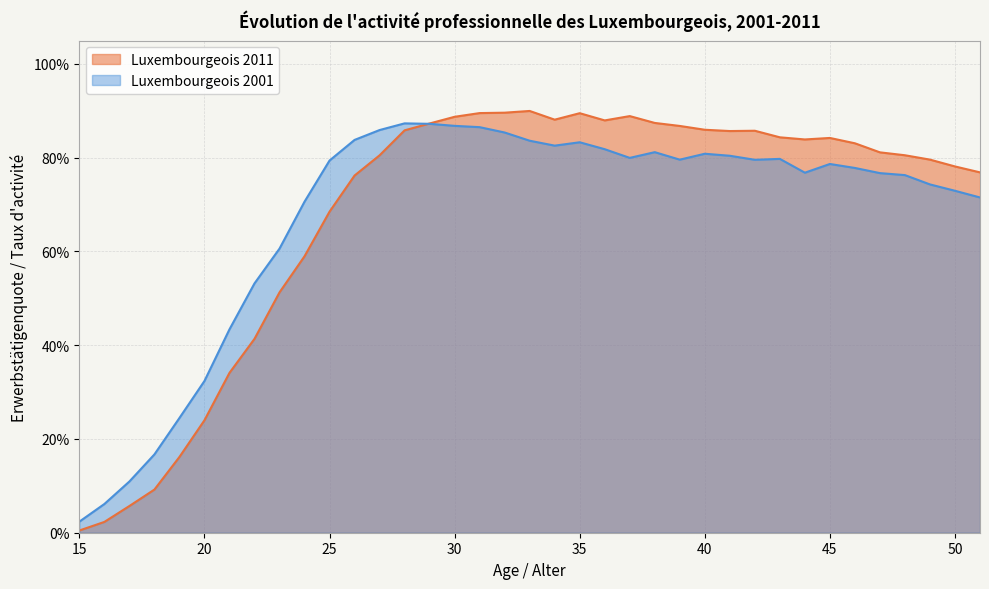

What is the average value of the Luxembourgeois 2011 series?

0.7